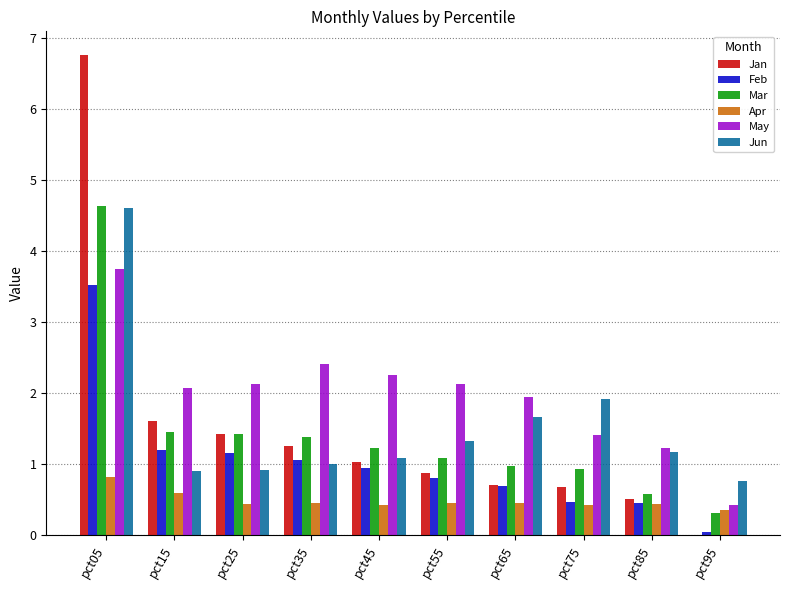

What is the approximate value of May at pct05?

3.7